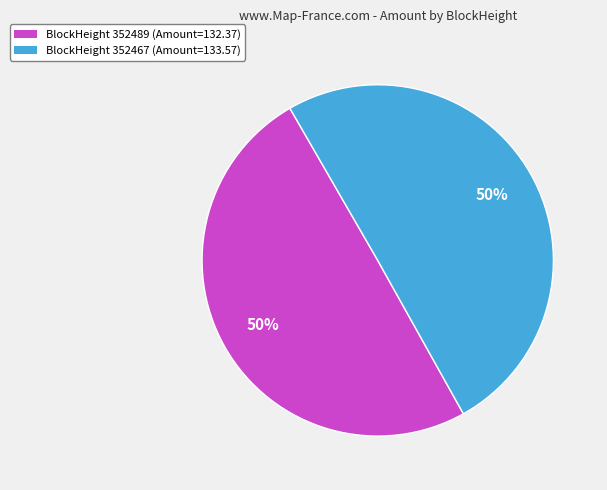

To the nearest percent, what is the average slice percentage?

50%